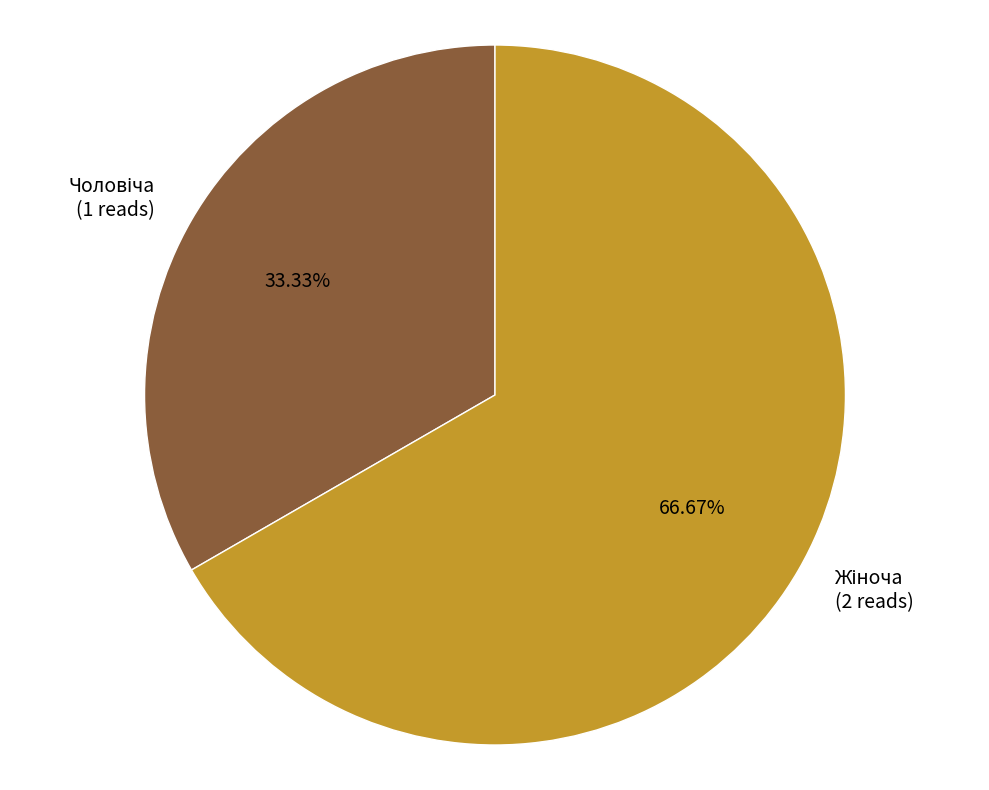

How many segments does this pie chart have?

2